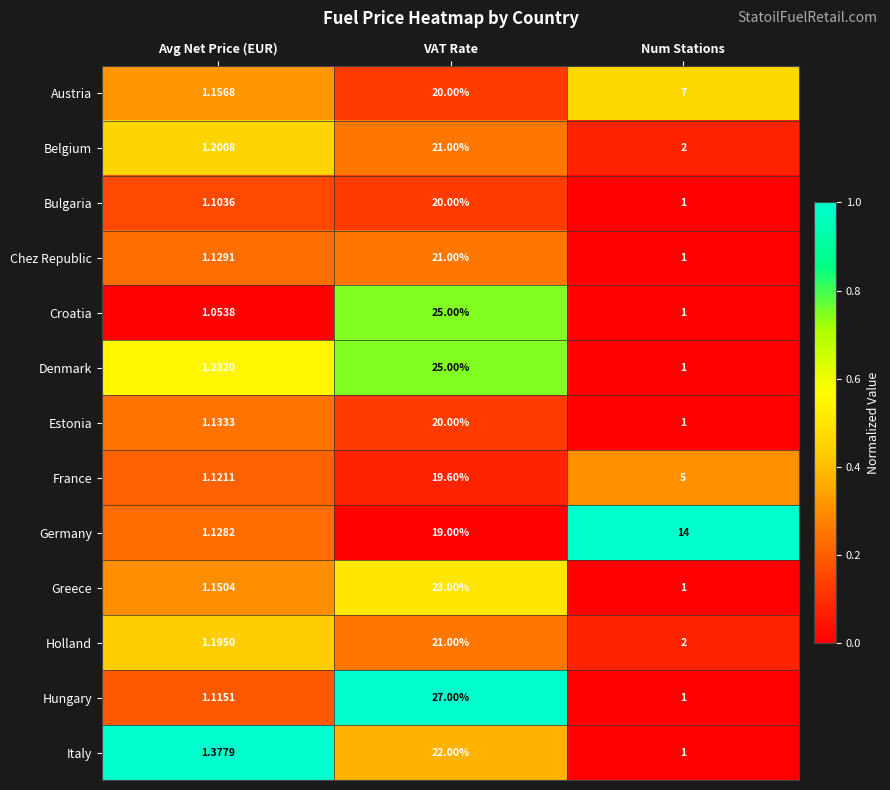

Which series changed the most between Avg Net Price (EUR) and Num Stations?

Germany